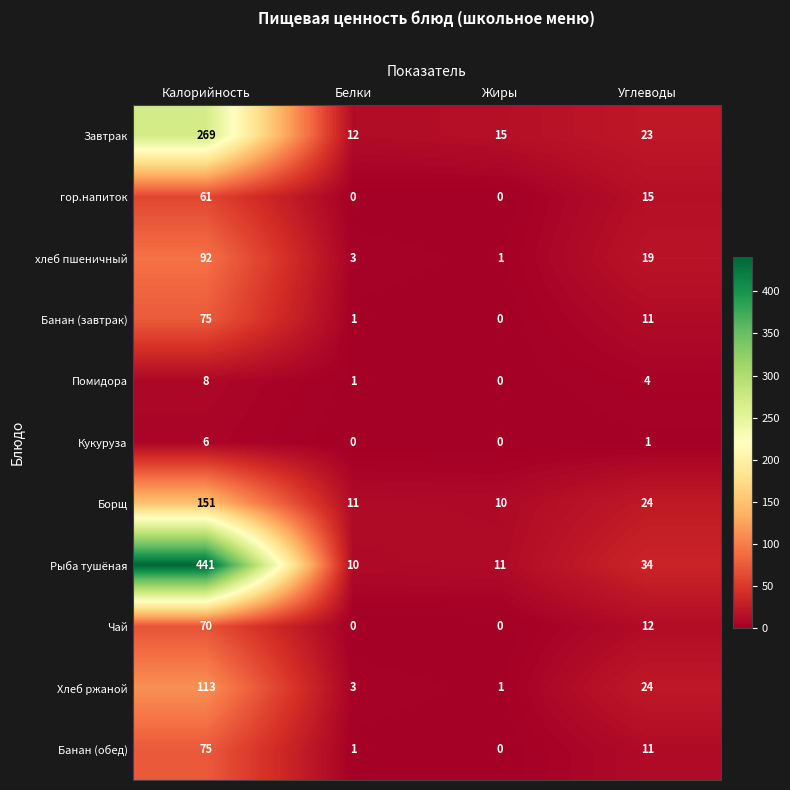

What is the approximate value of Чай at Углеводы?

12